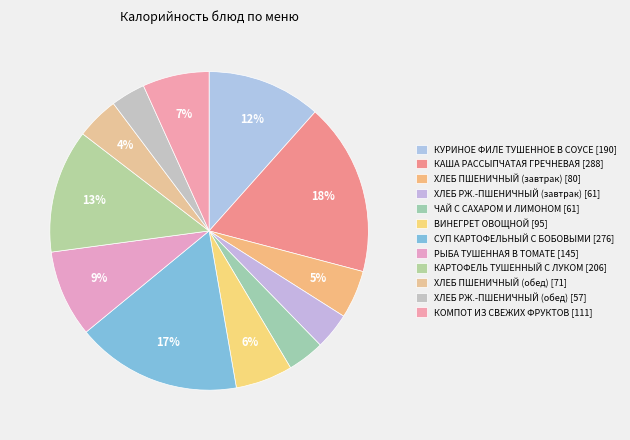

Count the number of slices in the pie.

12